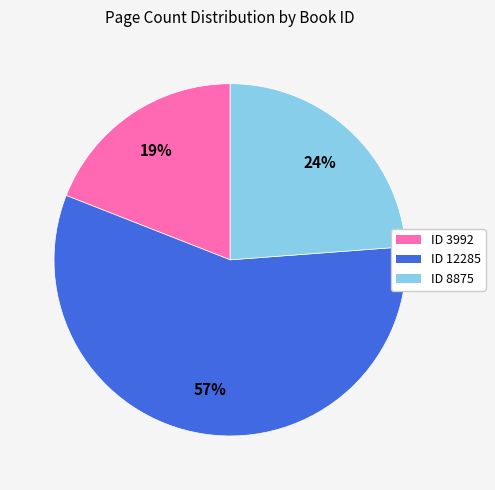

Does any single category account for the majority?

Yes